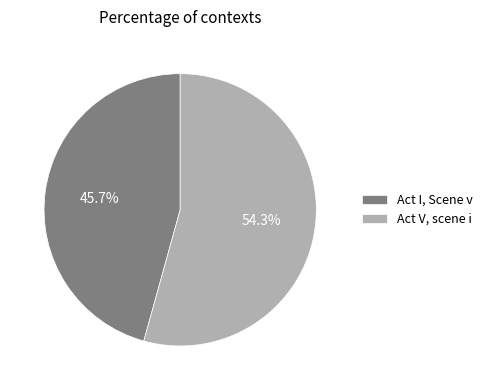

To the nearest percent, what is the average slice percentage?

50%